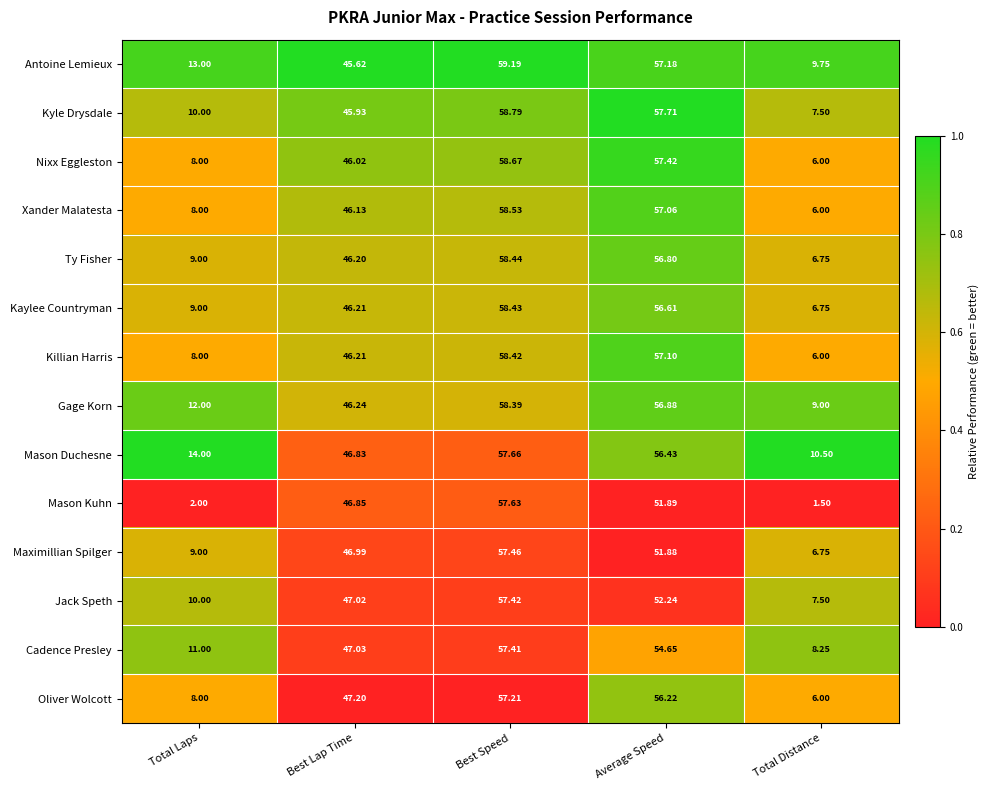

List the labels in order of Killian Harris value, largest first.

Best Speed, Average Speed, Best Lap Time, Total Laps, Total Distance